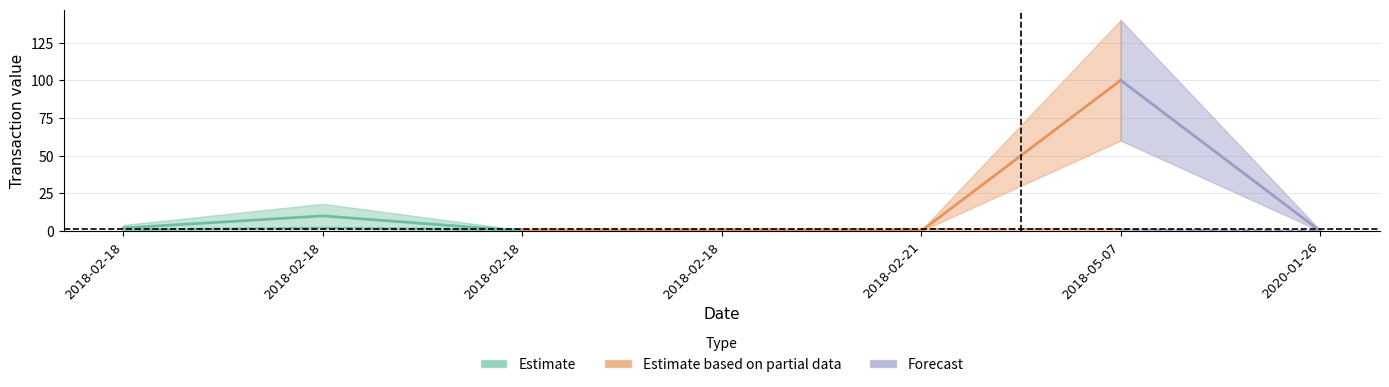

Which has a higher value, 2018-02-18 15:54:20 or 2018-02-18 15:55:26?

2018-02-18 15:54:20